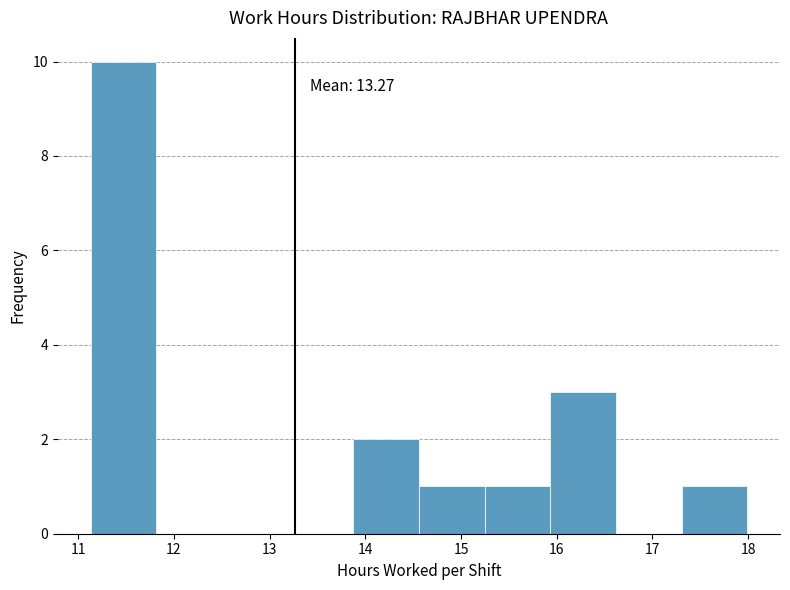

Over which range of the x-axis is the bar tallest?

11.1 to 11.8